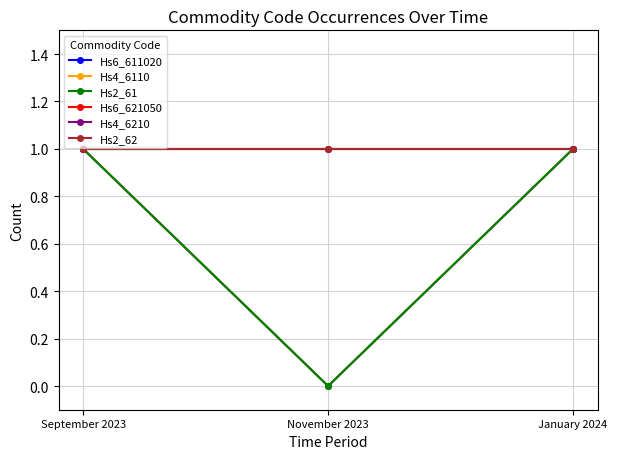

List the labels in order of Hs4_6110 value, smallest first.

November 2023, September 2023, January 2024